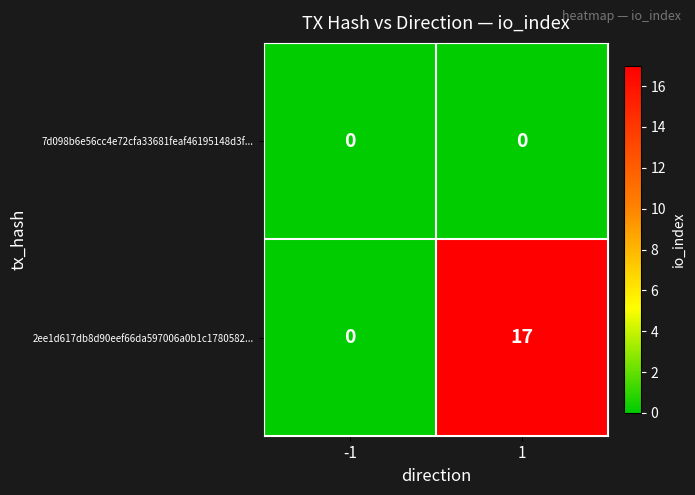

Count the number of data series in this chart.

2